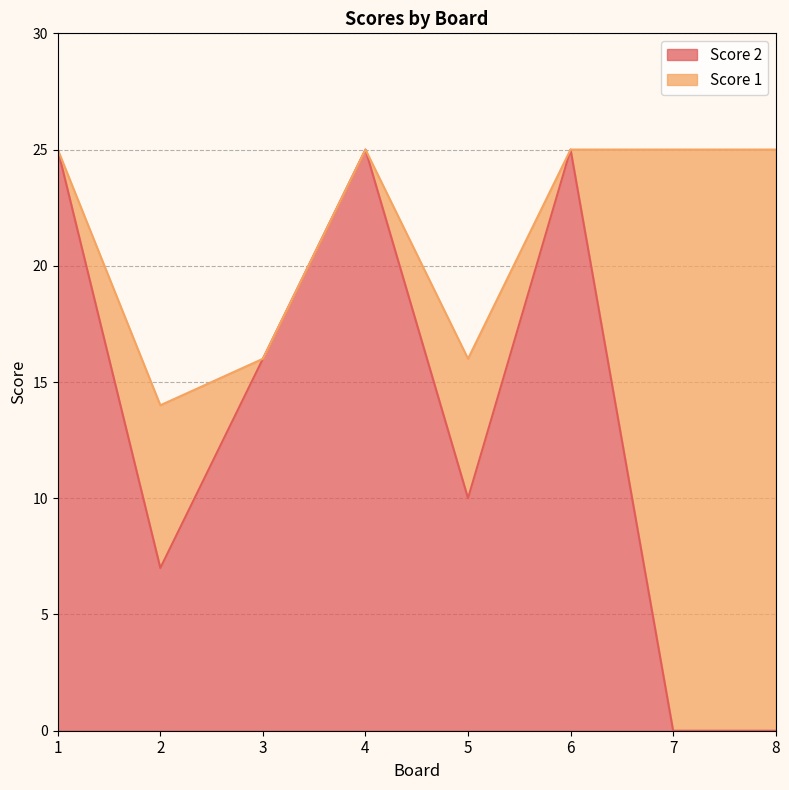

What is the maximum value for Score 2?

25